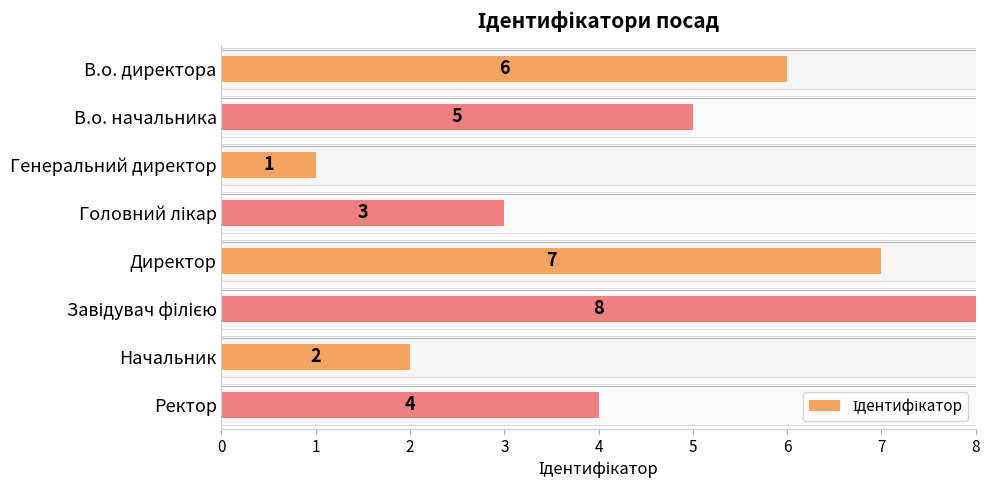

What is the minimum value shown in the chart?

1